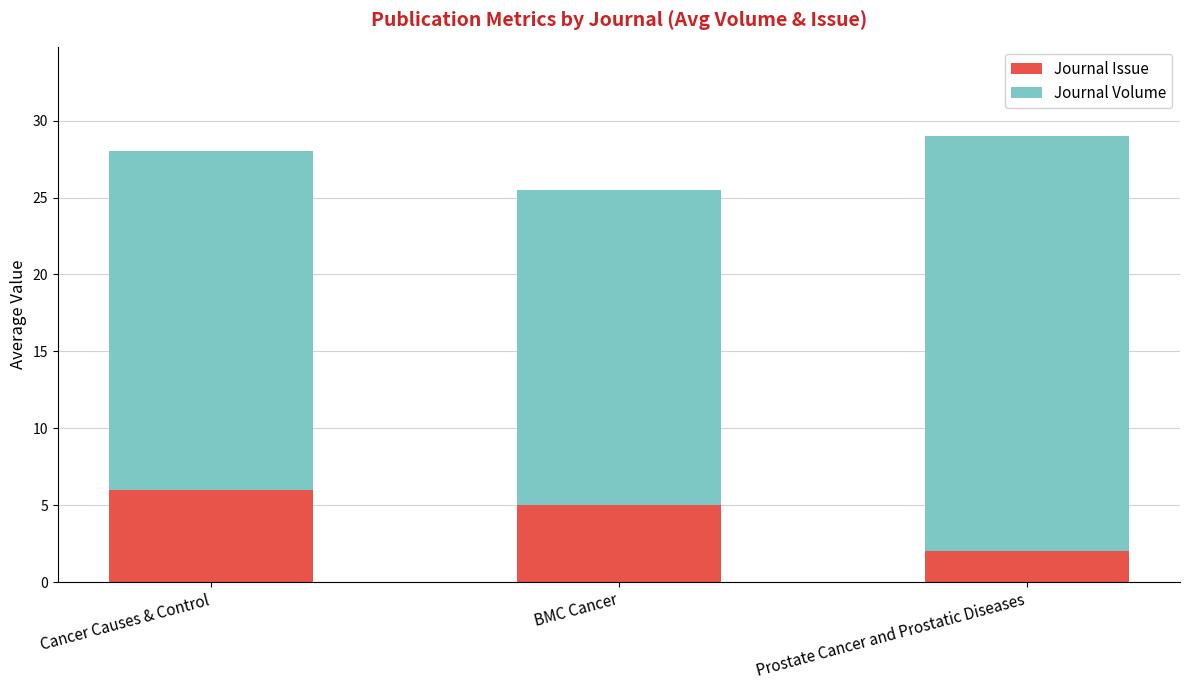

What is the average value of the Journal Issue series?

4.3